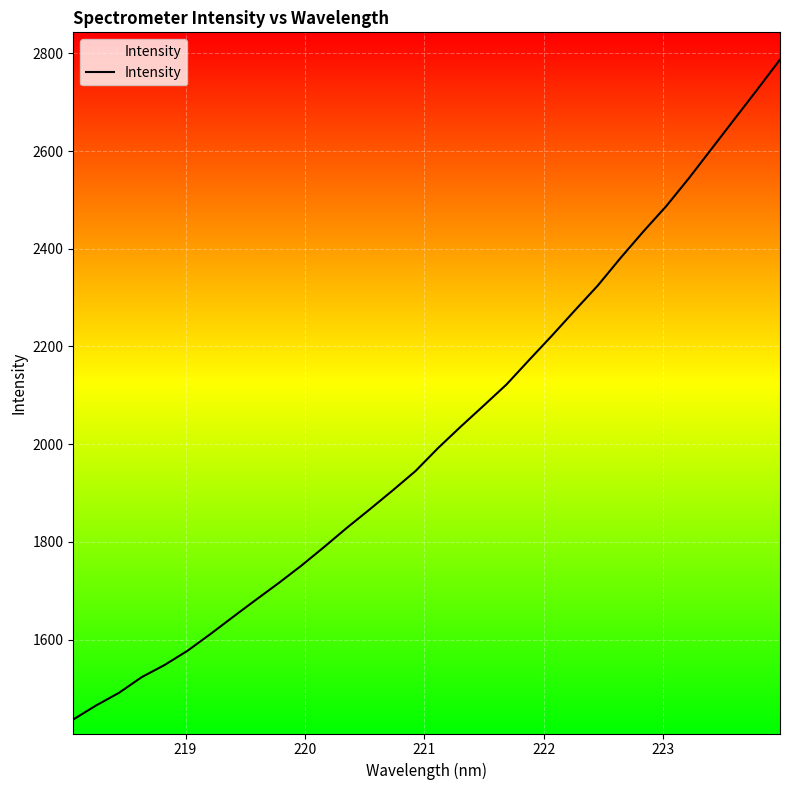

What is the smallest value displayed?

1436.4